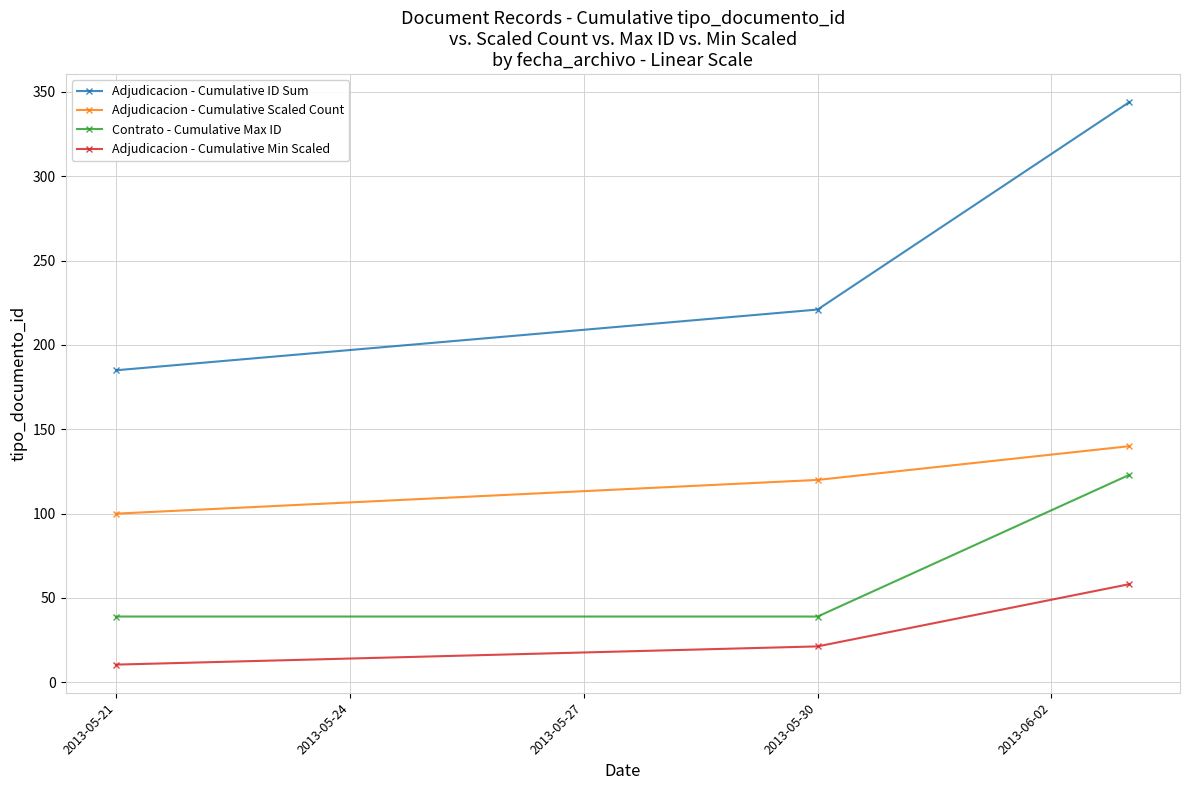

List the series in order of their overall mean, highest first.

Adjudicacion - Cumulative ID Sum, Adjudicacion - Cumulative Scaled Count, Contrato - Cumulative Max ID, Adjudicacion - Cumulative Min Scaled